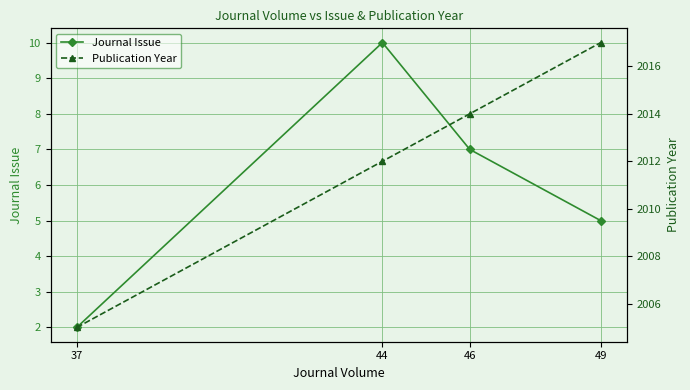

Is this an area chart (filled region under the line)?

No